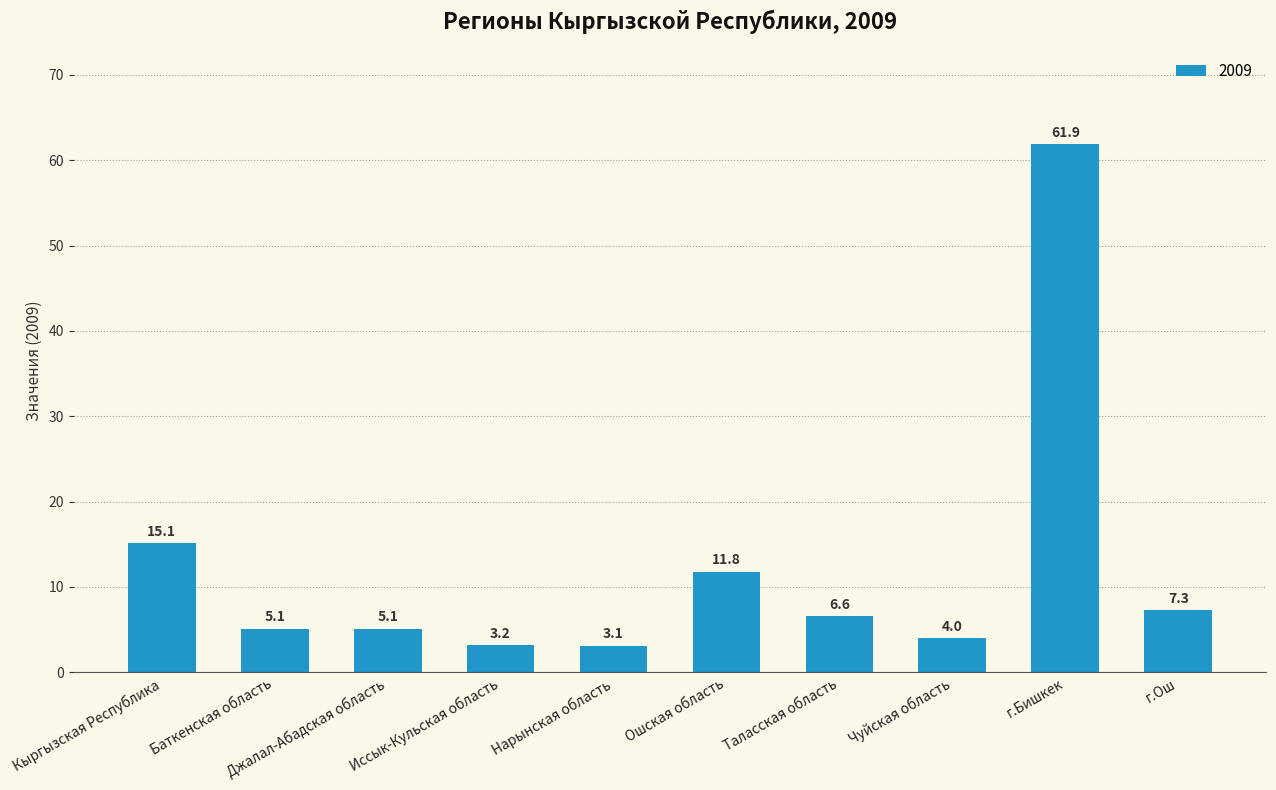

Reading left to right, what are all the values shown in this chart?

15.1	5.1	5.1	3.2	3.1	11.8	6.6	4.0	61.9	7.3